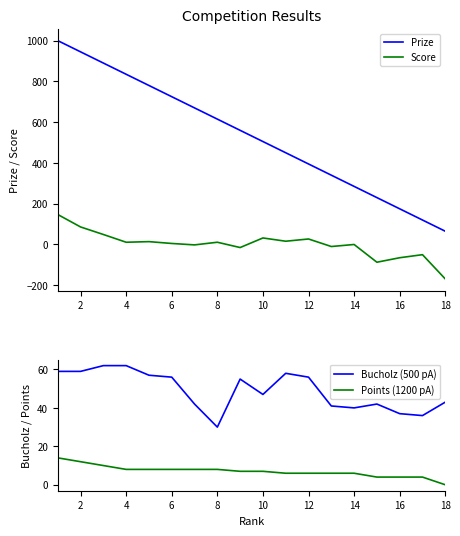

Does the chart display data point markers on the line(s)?

No